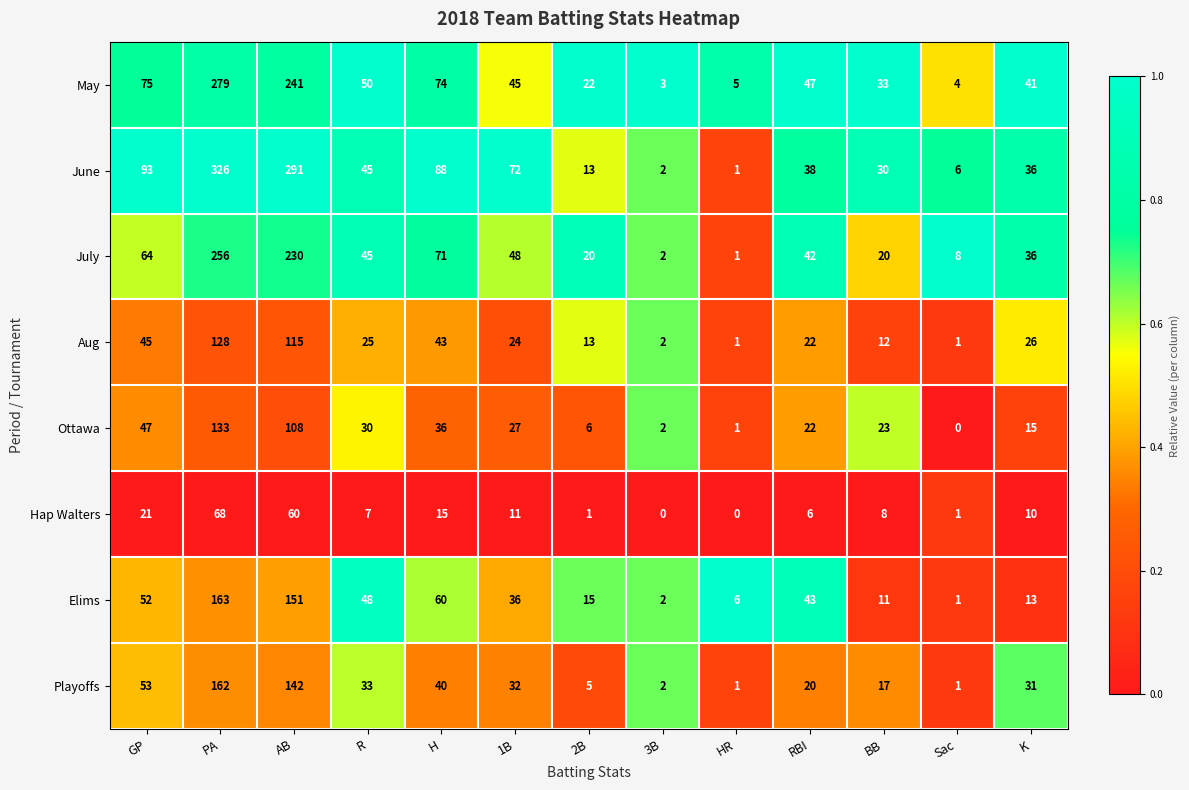

Is it true that May equals 50 at R?

True